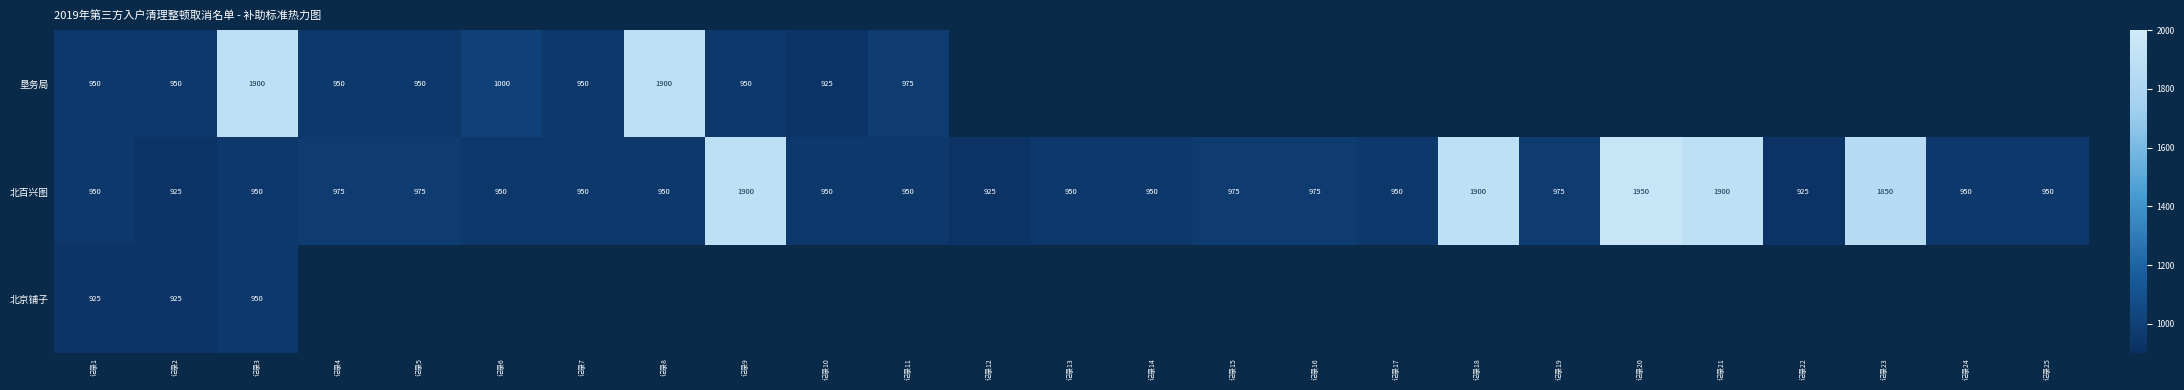

Between 记录11 and 记录8, which is larger?

记录8